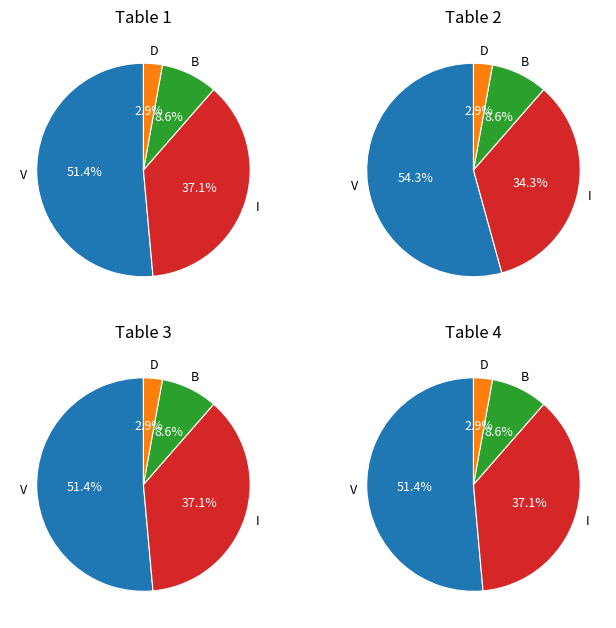

How many slices are in this pie chart?

4